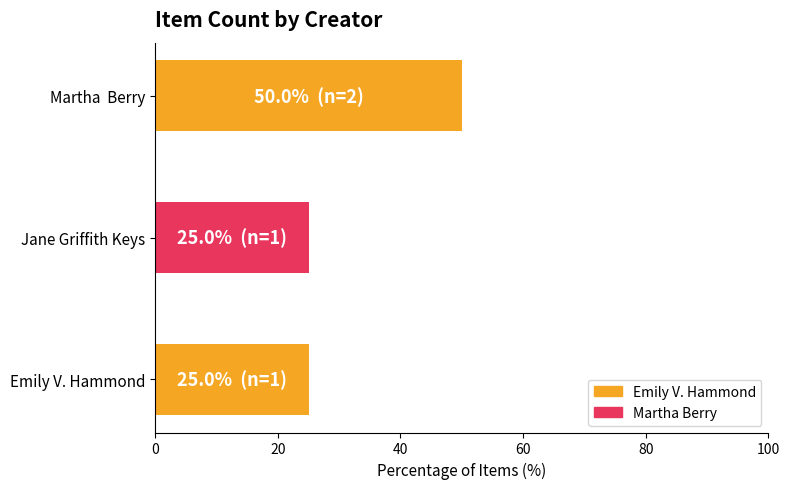

How many bars are there in total?

3